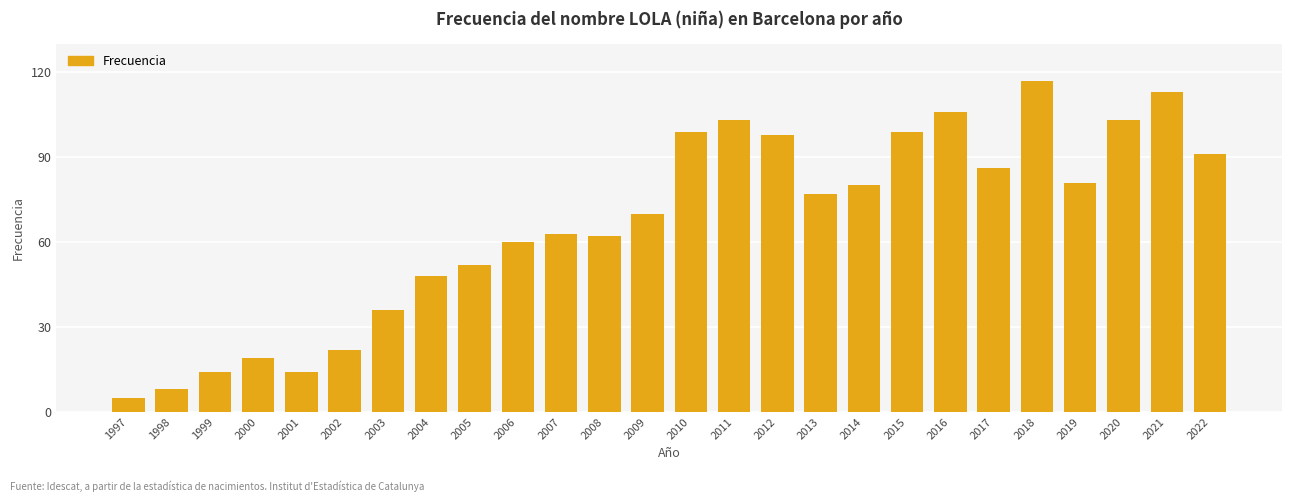

Reading left to right, extract all data points from this chart.

5	8	14	19	14	22	36	48	52	60	63	62	70	99	103	98	77	80	99	106	86	117	81	103	113	91